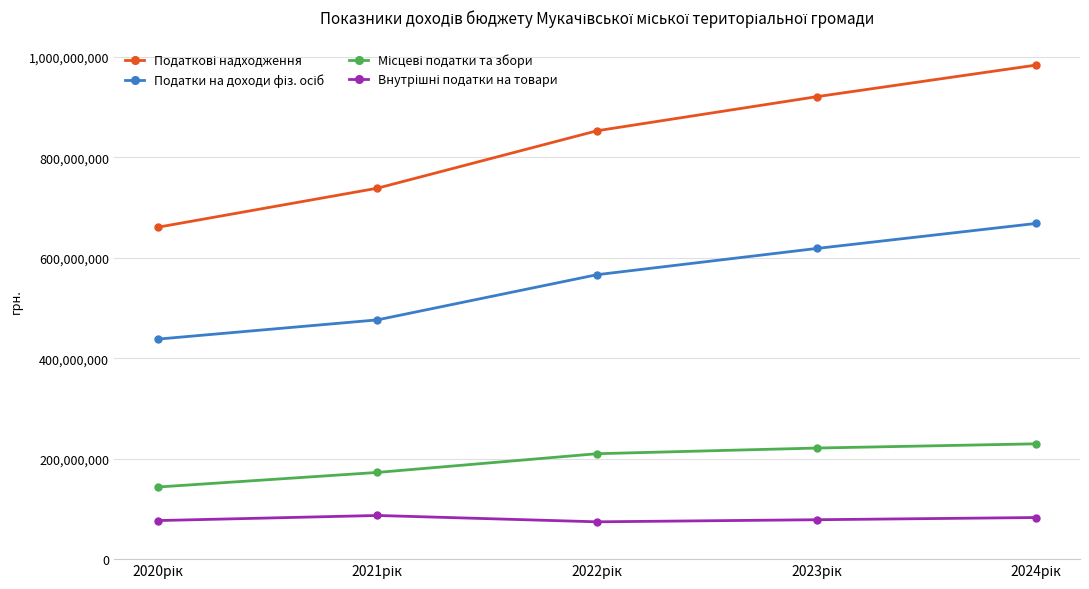

Count the number of categories in the chart.

5